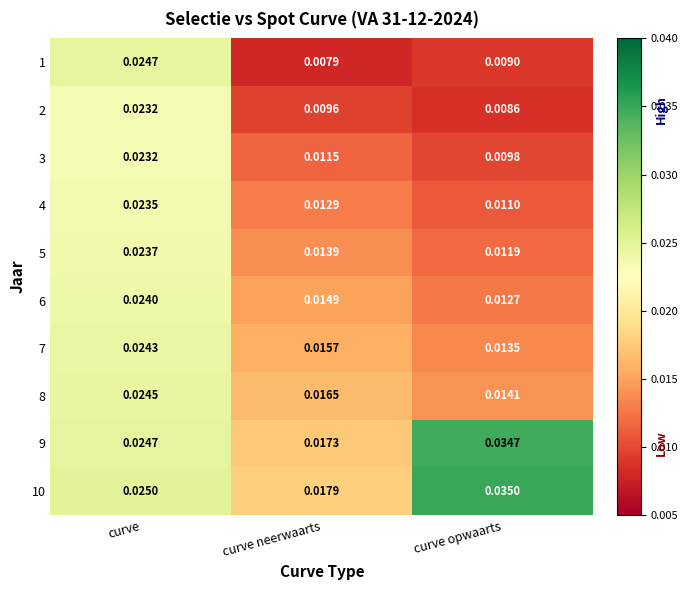

At which label does 9 reach its minimum?

curve neerwaarts